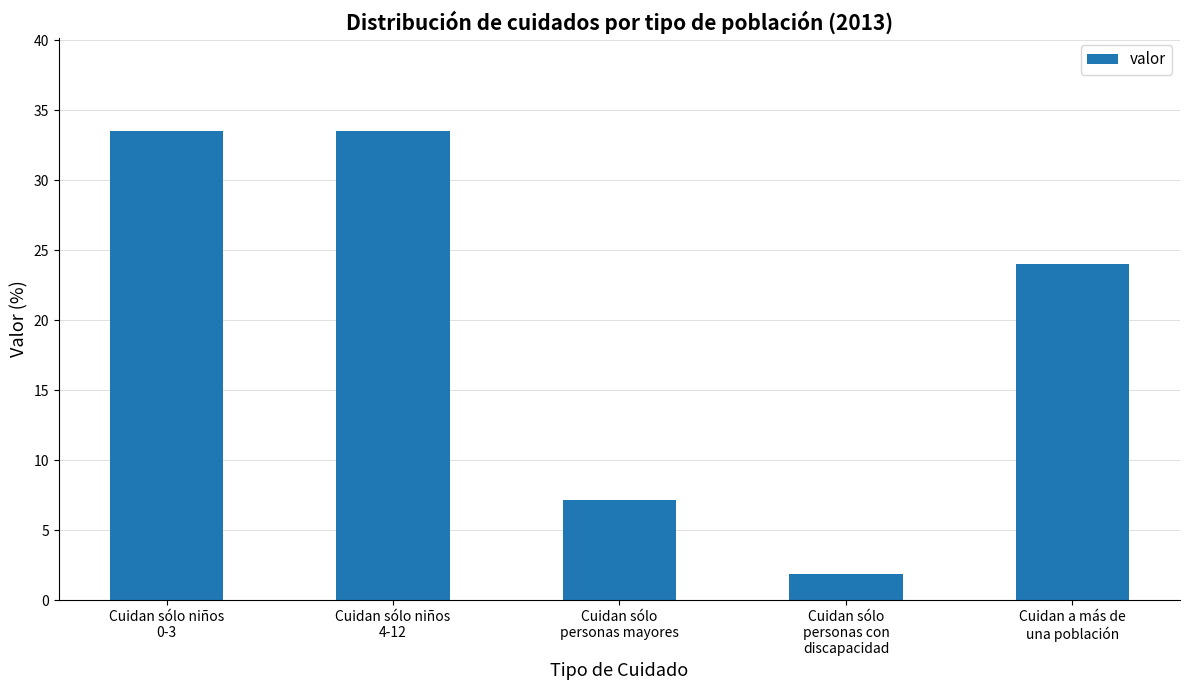

Which has a higher value, Cuidan sólo
personas con
discapacidad or Cuidan a más de
una población?

Cuidan a más de
una población